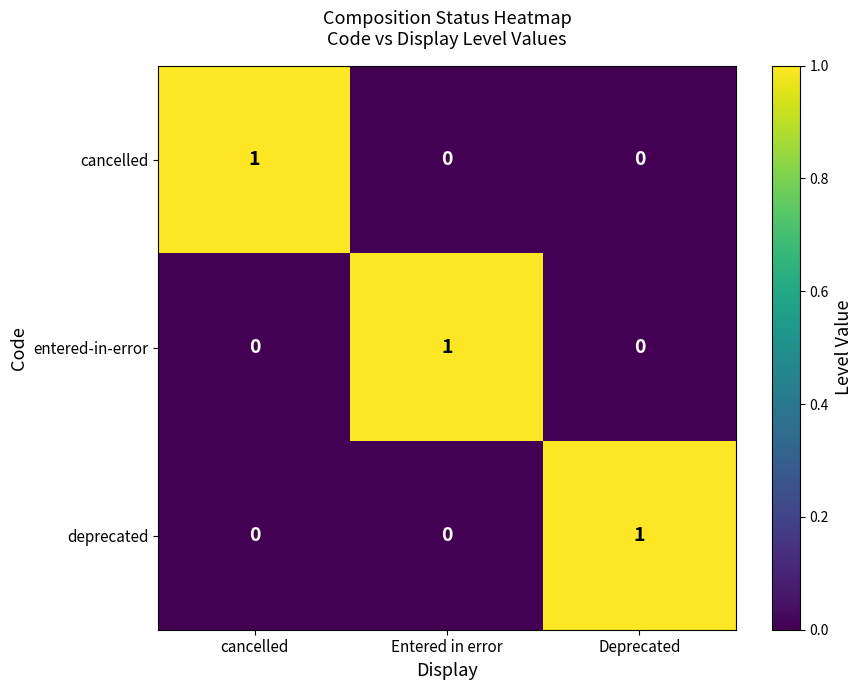

Count the cancelled values in the range 0 to 1.

3